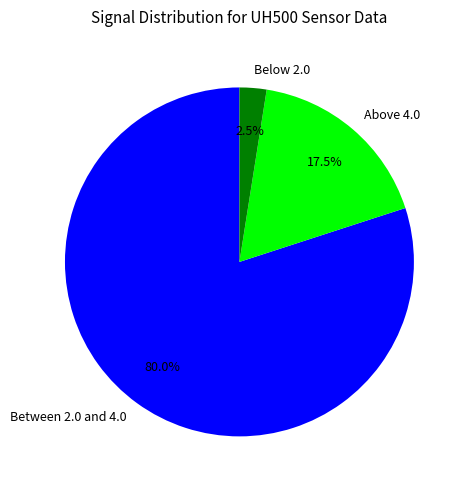

Which slice is the largest?

Between 2.0 and 4.0